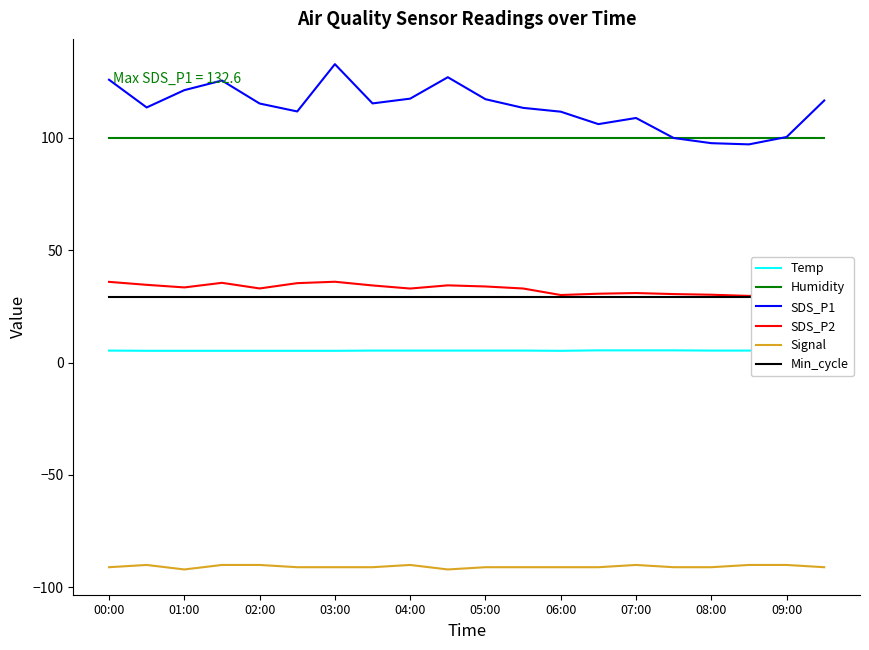

List the series in order of their peak value, highest first.

SDS_P1, Humidity, SDS_P2, Min_cycle, Temp, Signal